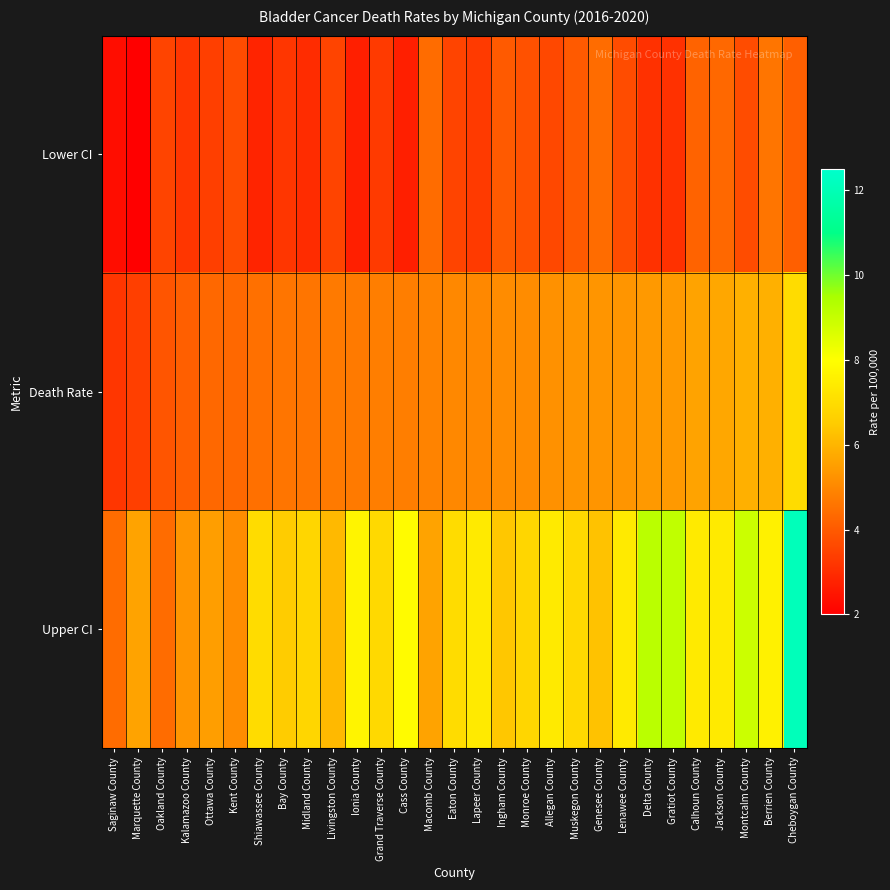

Which series has the widest spread of values?

Upper CI